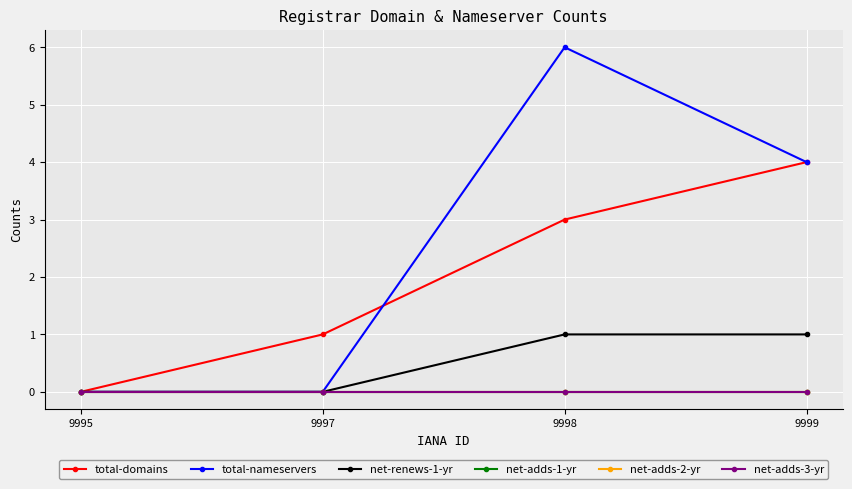

How many lines are shown in the chart?

6